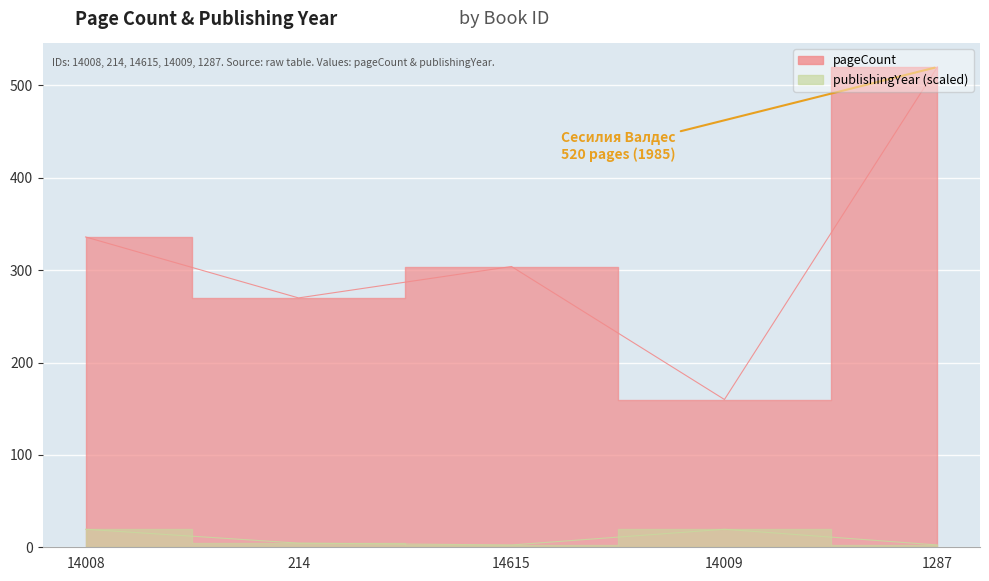

What is the difference between the second highest and minimum values in the pageCount series?

176.0